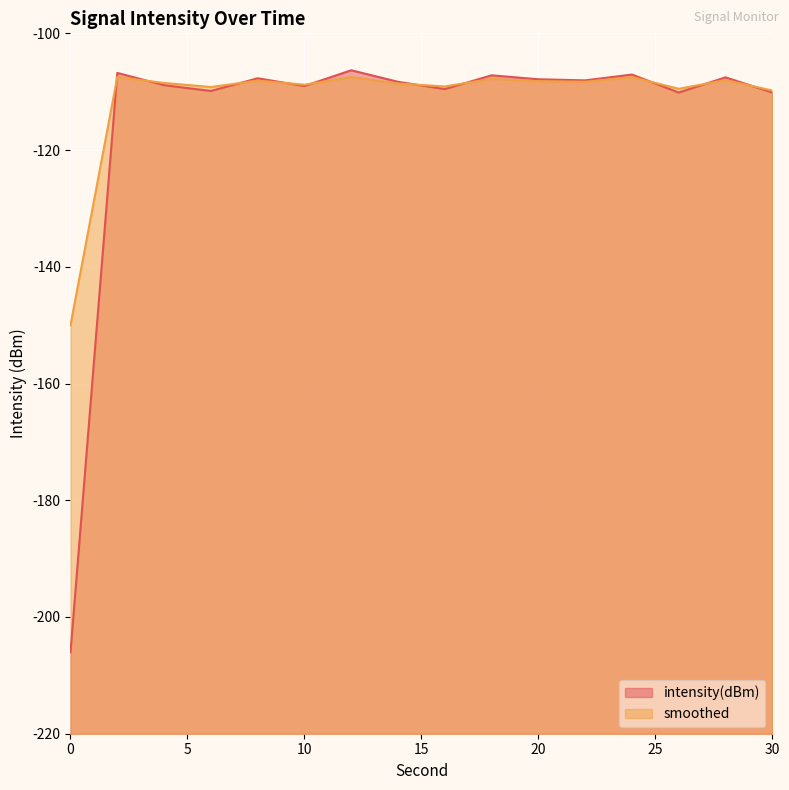

What is the difference between the second highest and minimum values in the smoothed series?

42.5